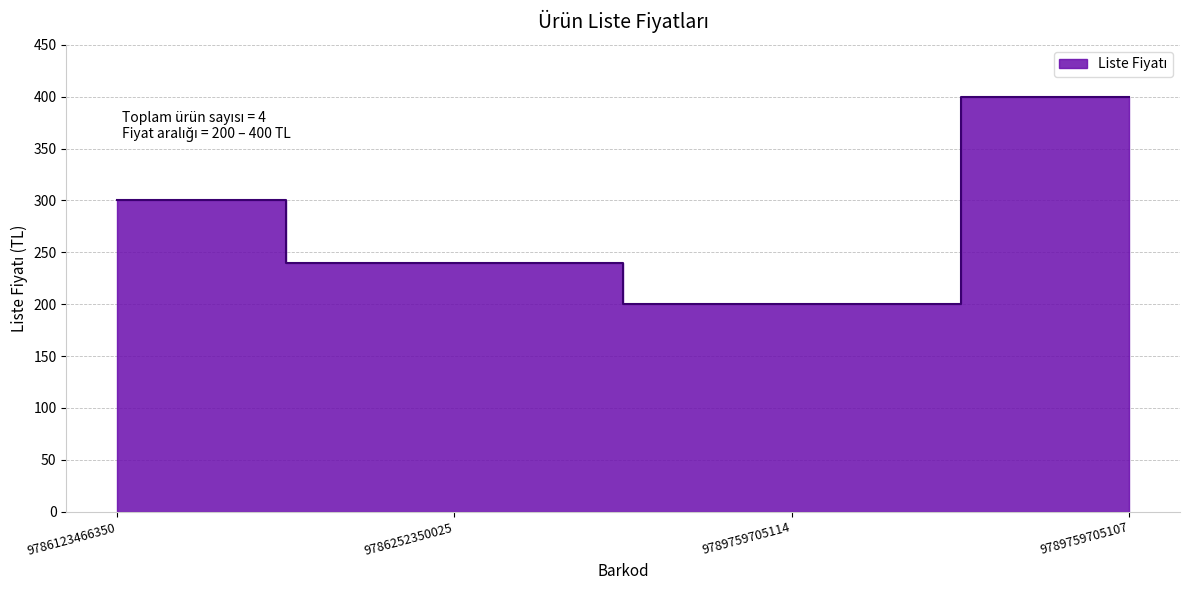

What is the average value?

285